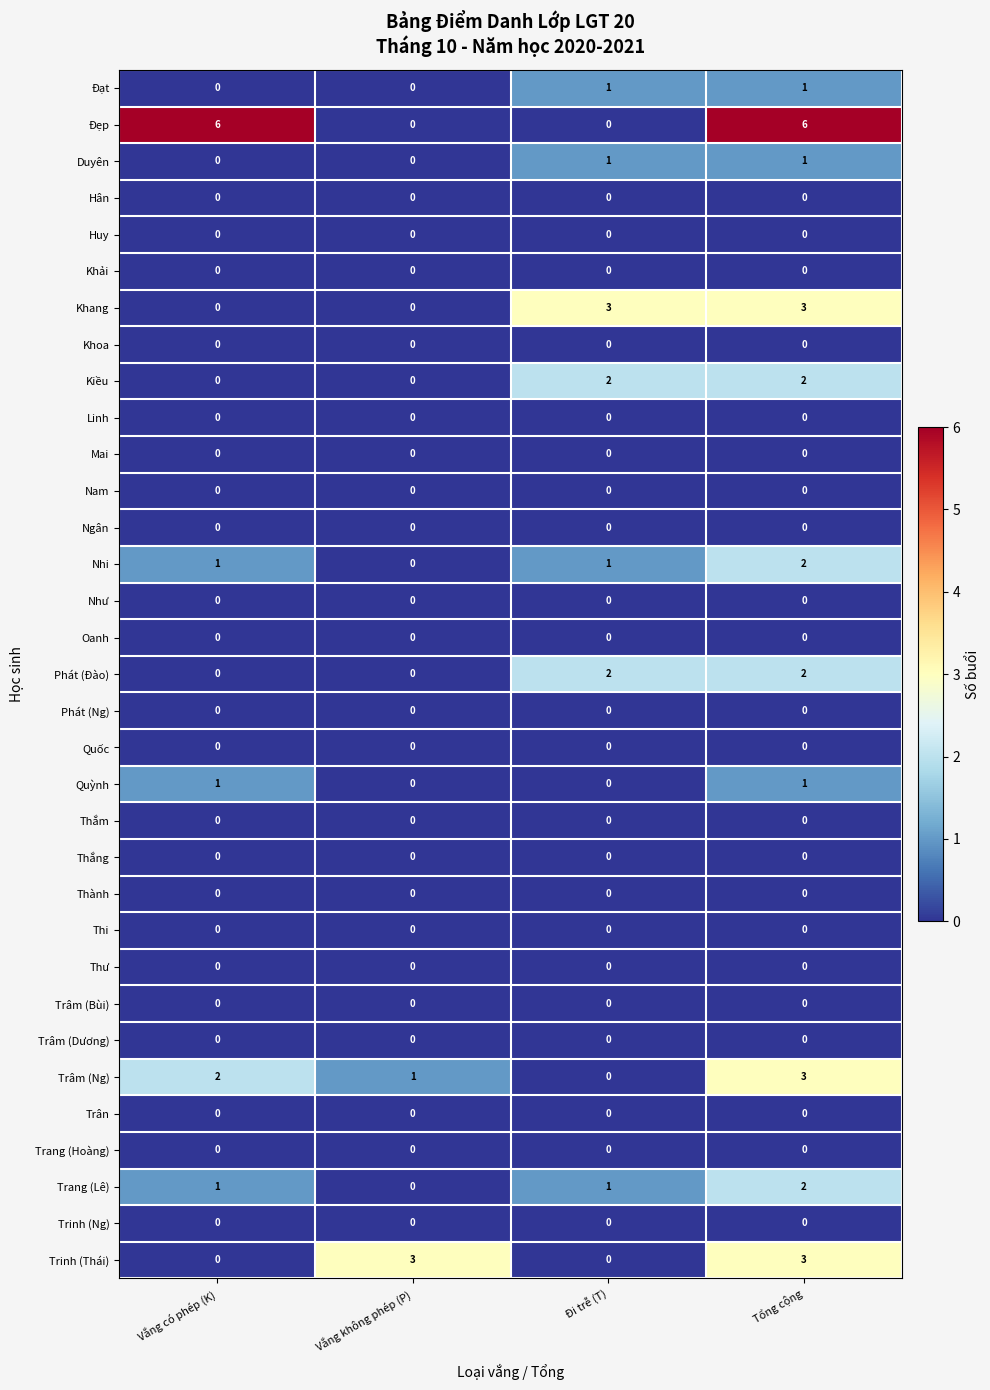

At which label is Trâm (Ng) closest to 1?

Vắng không phép (P)